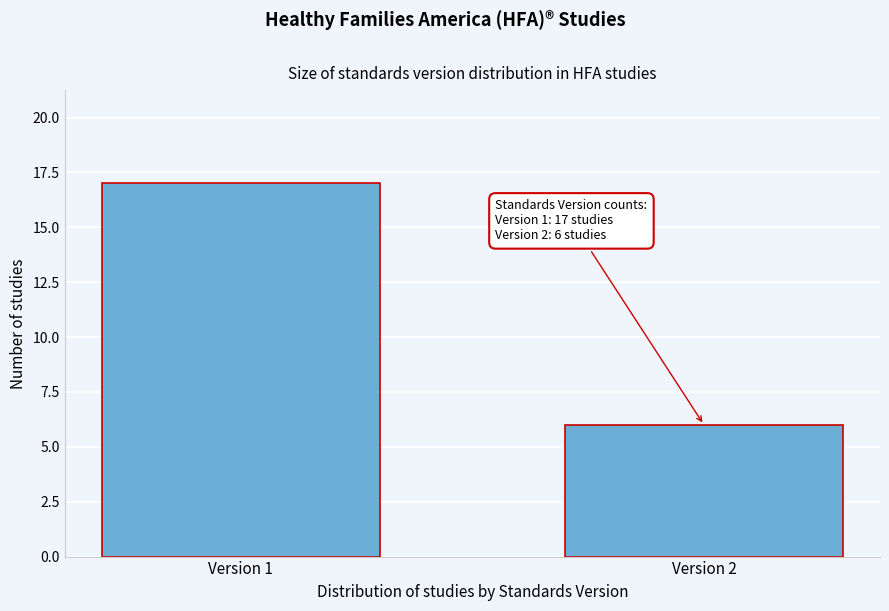

Reading left to right, transcribe all the data shown in this chart.

Version 1=17	Version 2=6